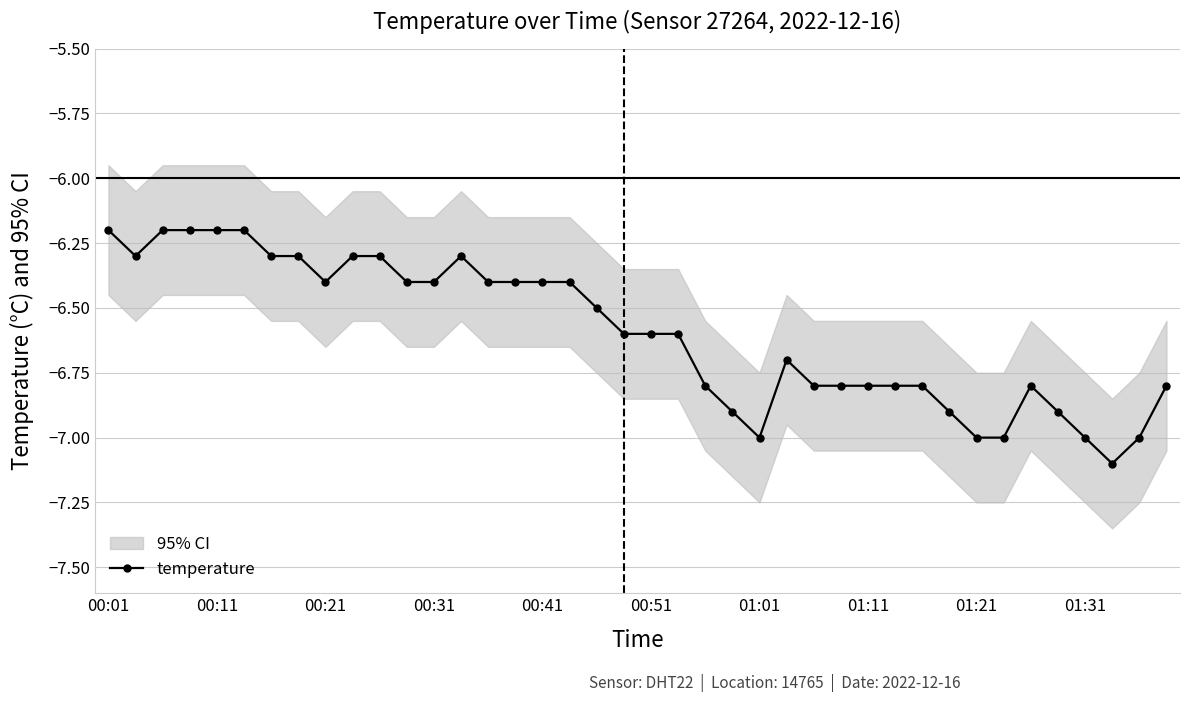

What is the lowest value of the temperature series?

-7.1